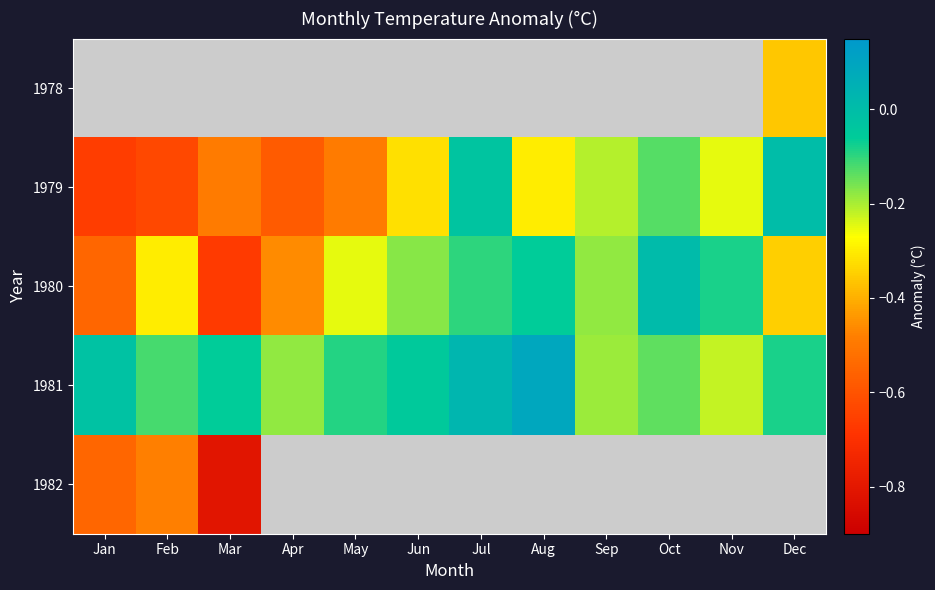

Which category has the lowest value in the 1982 series?

Mar